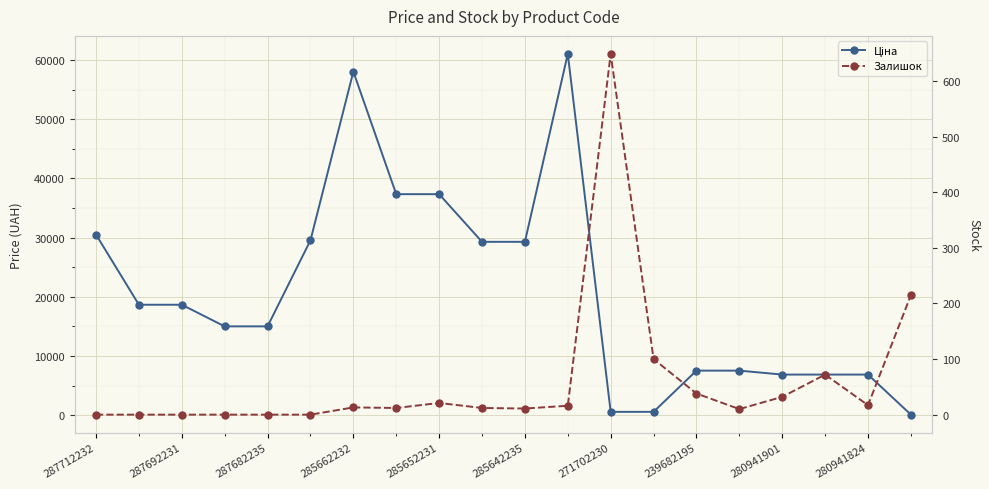

Which series has the widest spread of values?

Ціна